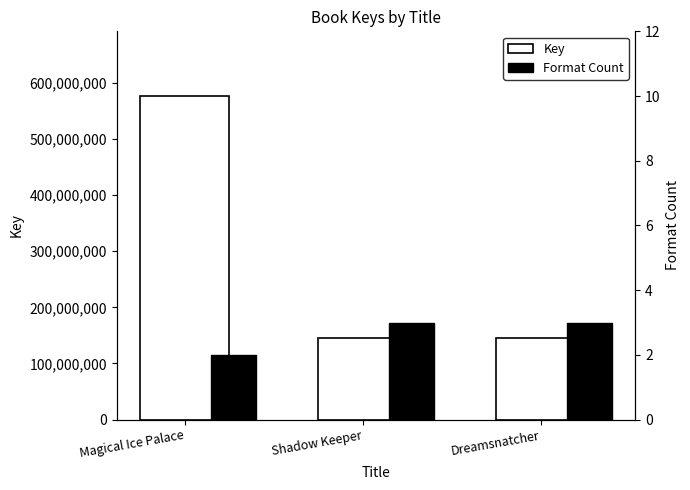

How many bars are there in each group?

2